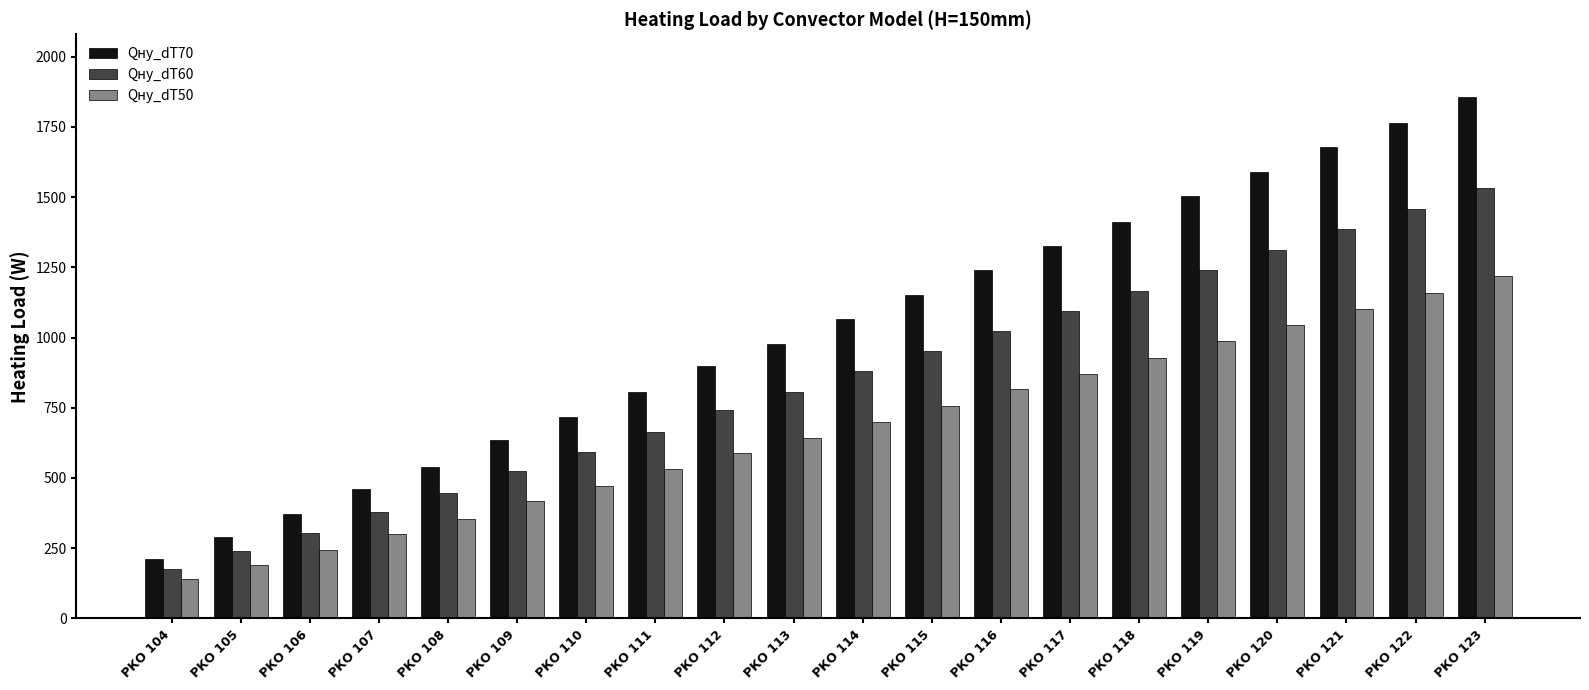

What is the sum of all Qну_dT70 values?

20502